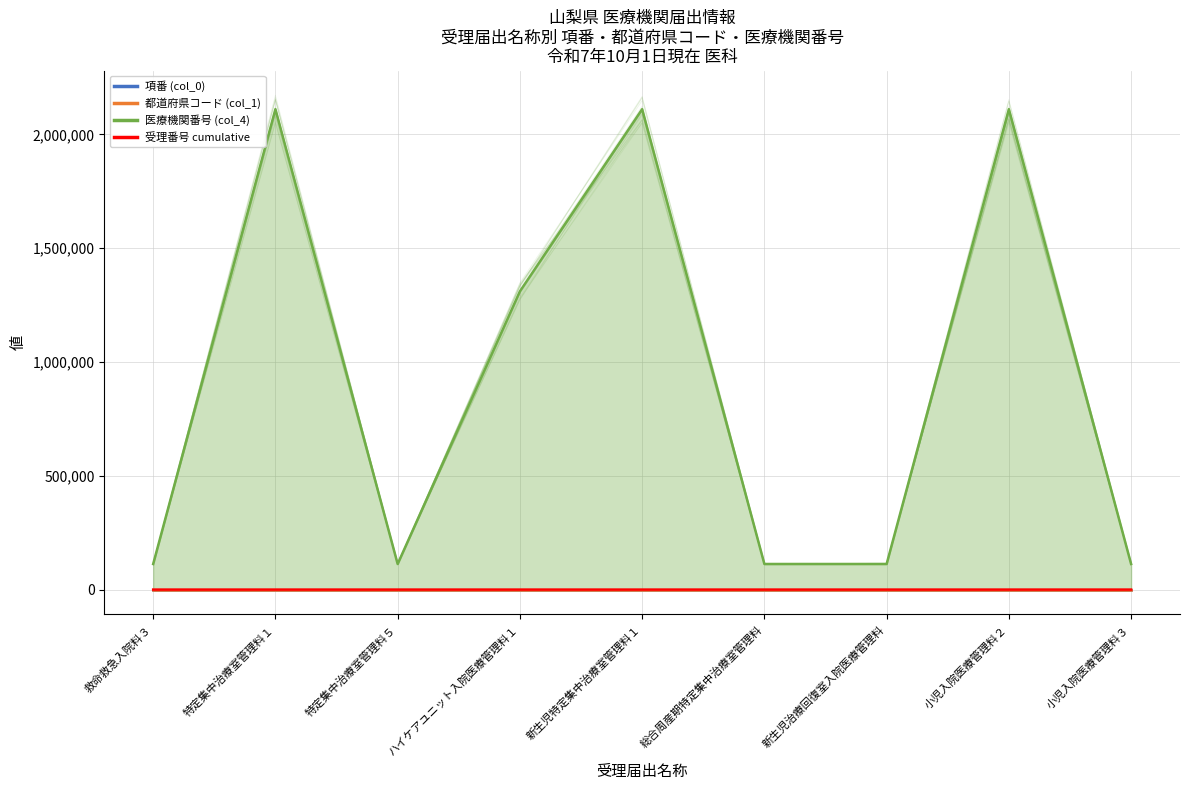

True or false: 受理番号 cumulative has a value of 0 at 救命救急入院料３.

False